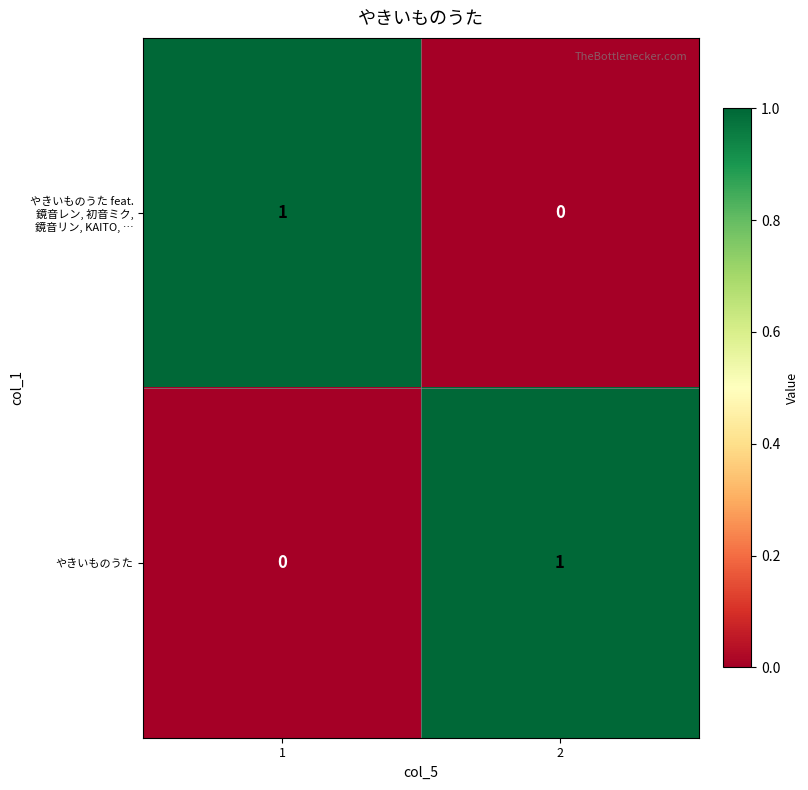

Is the value of やきいものうた feat. 鏡音レン, 初音ミク, 鏡音リン, KAITO, … at 1 greater than the value of やきいものうた at 1?

Yes